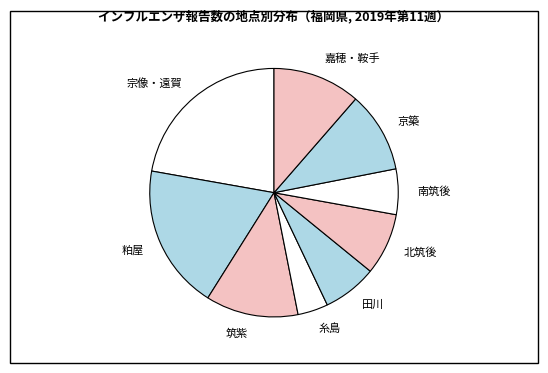

Rank the categories by value from lowest to highest.

糸島, 南筑後, 田川, 北筑後, 京築, 嘉穂・鞍手, 筑紫, 粕屋, 宗像・遠賀